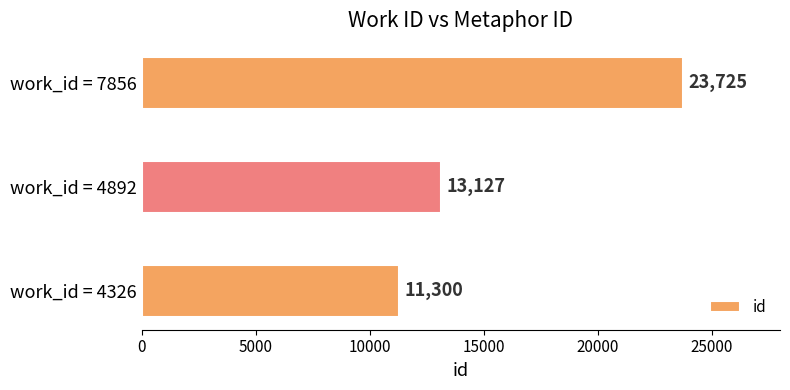

Reading bottom to top, what are all the values shown in this chart?

11300	13127	23725